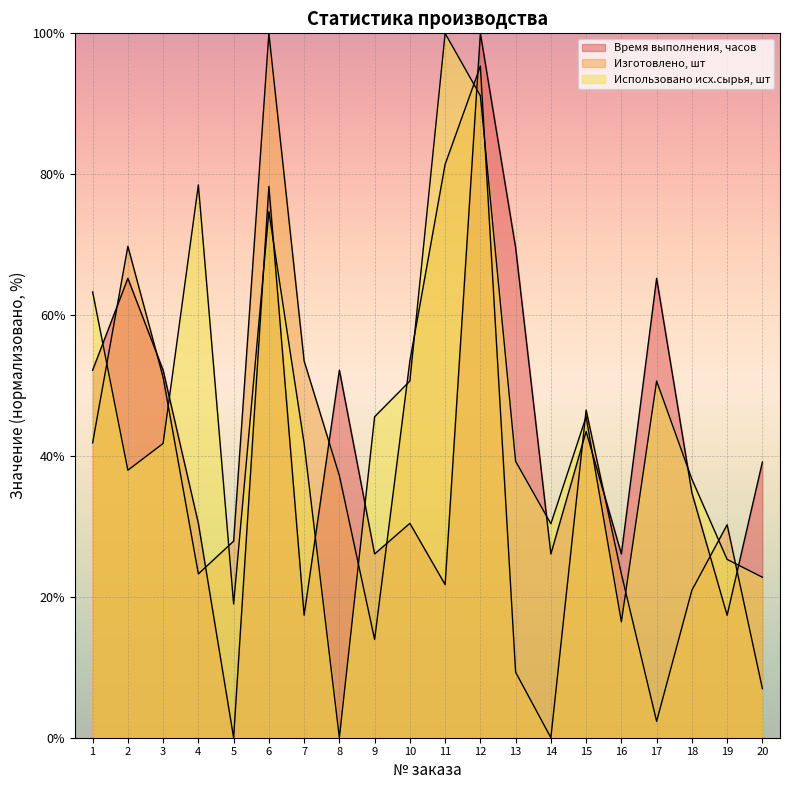

Which category has the lowest value in the Изготовлено, шт series?

14